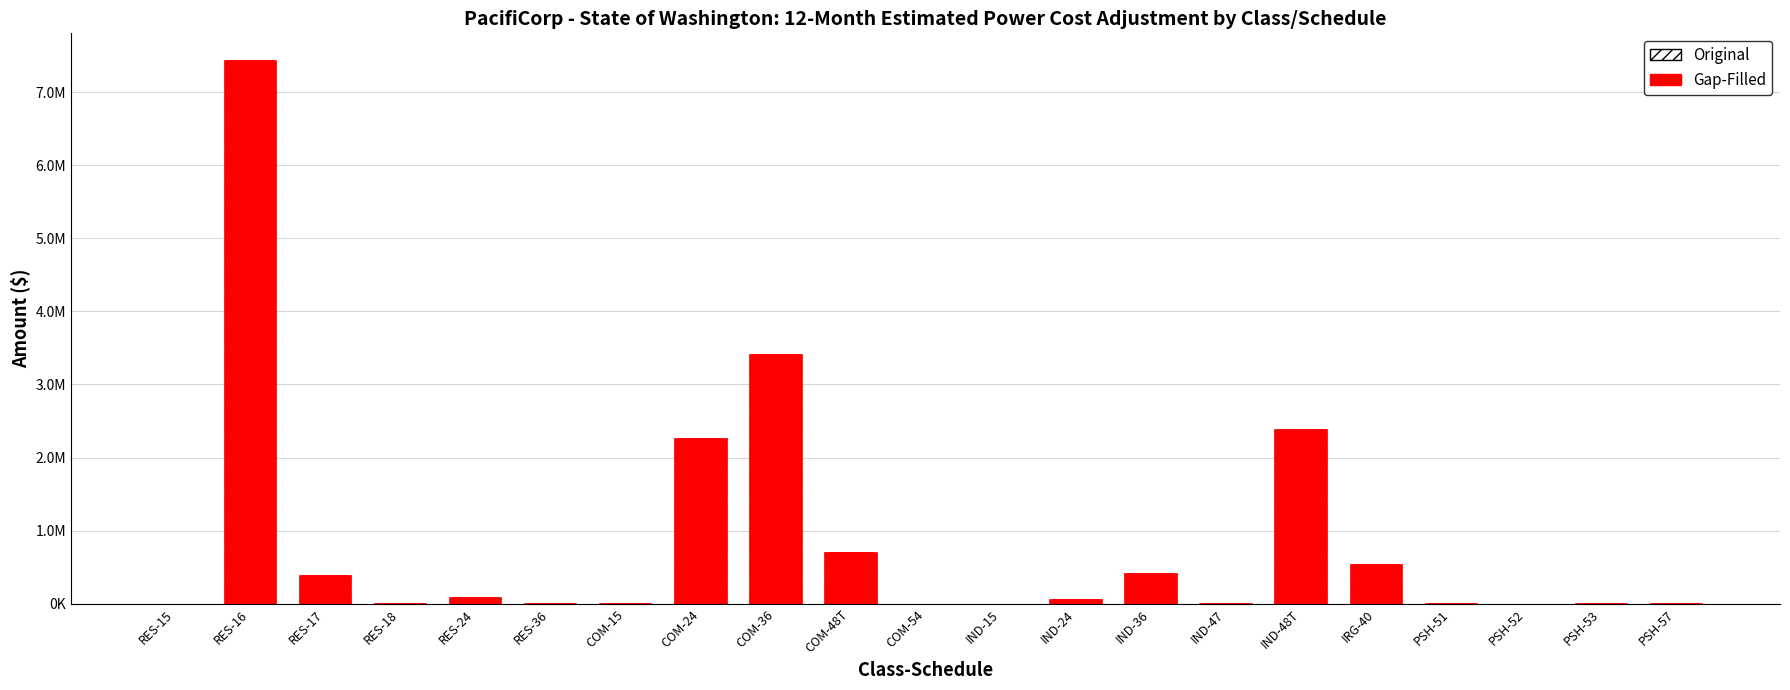

Is it true that Original equals 158688.6 at RES-24?

False